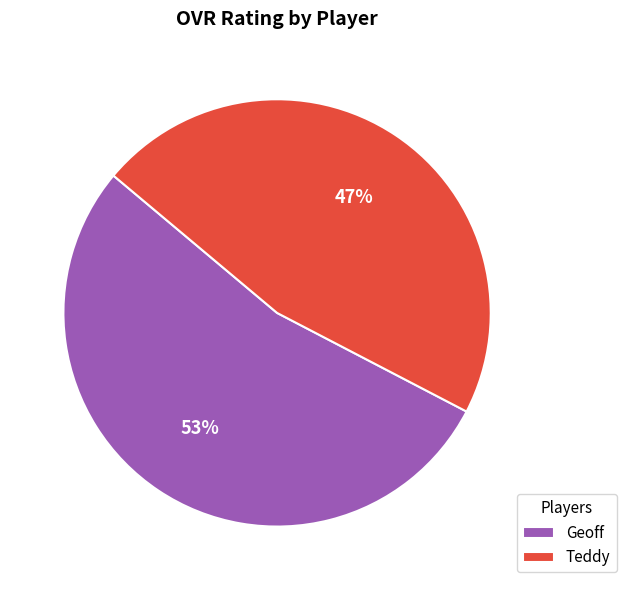

Is there a majority slice in this chart?

Yes